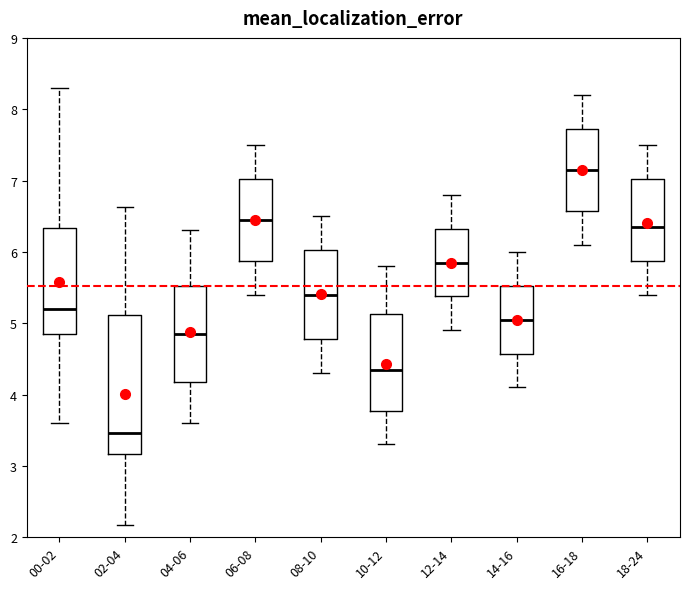

Which box has the lowest median line?

02-04